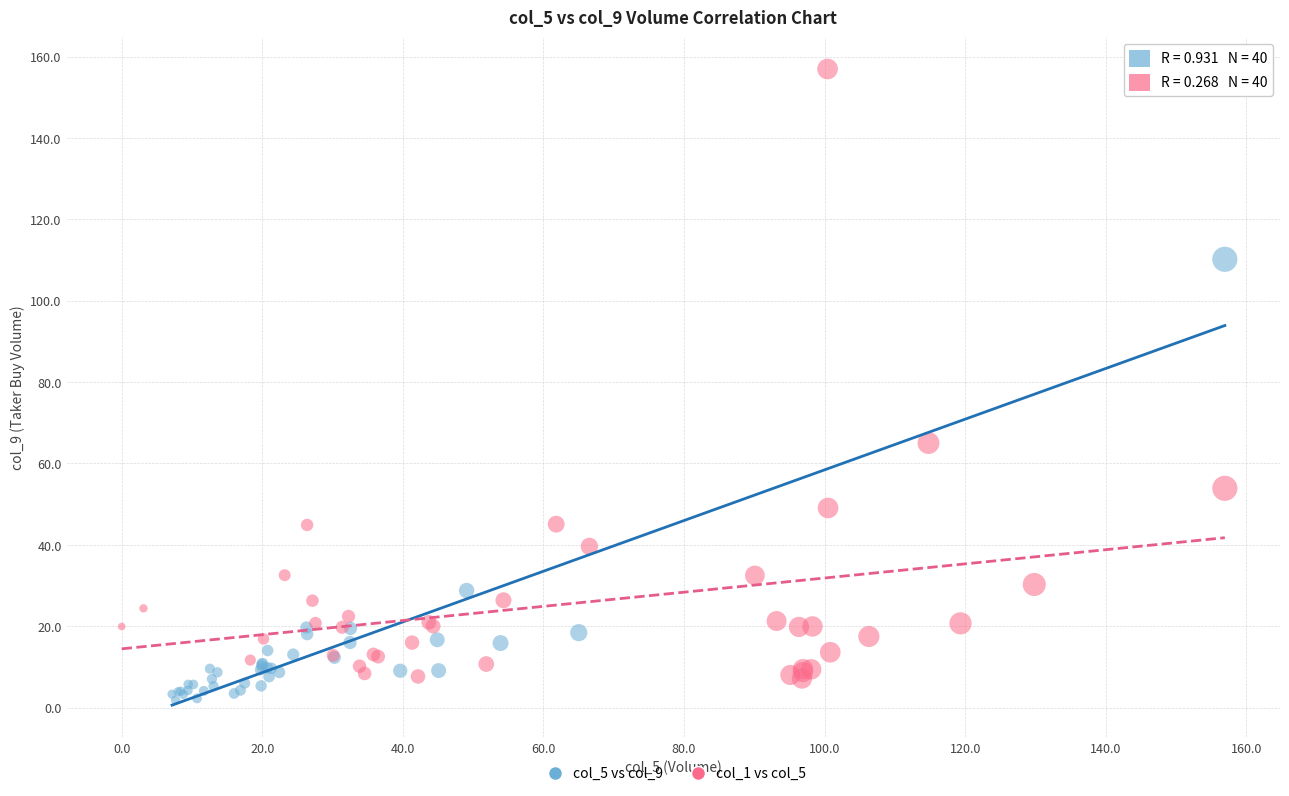

What are all the series names shown in the legend?

col_5 vs col_9, col_1 vs col_5